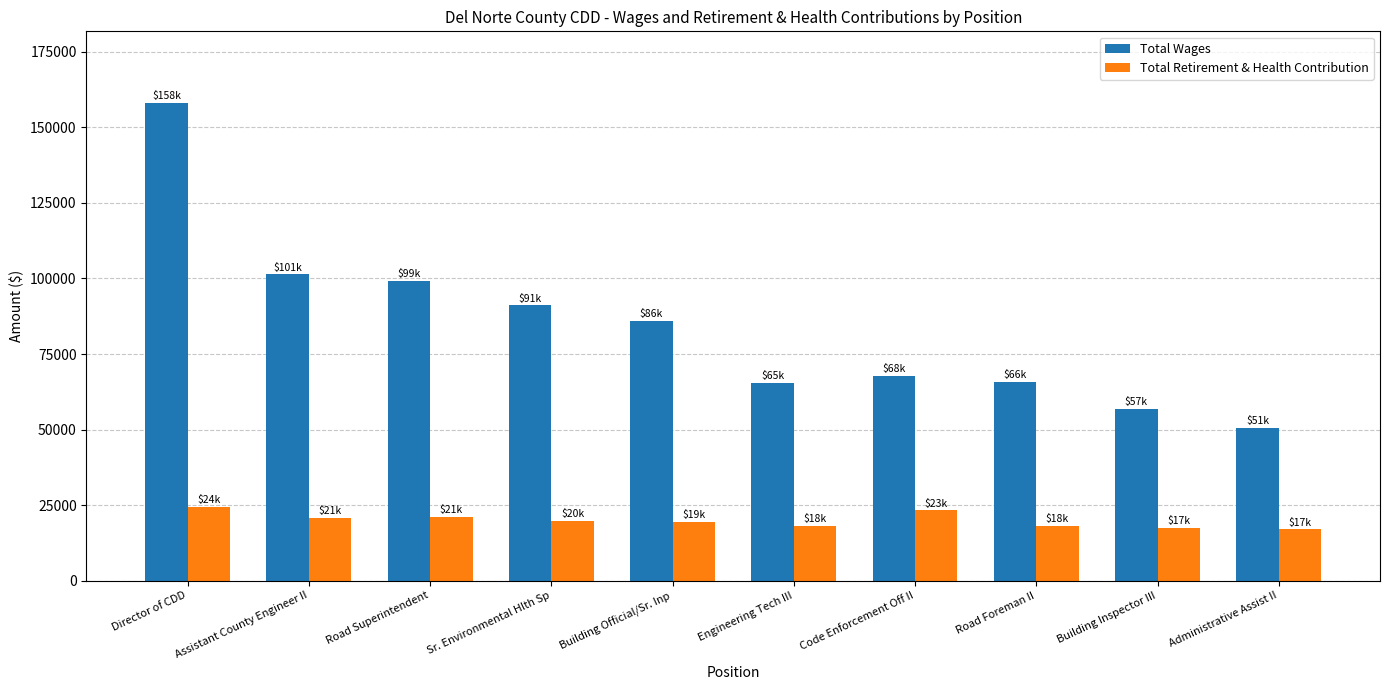

What is the average value of the Total Retirement & Health Contribution series?

19979